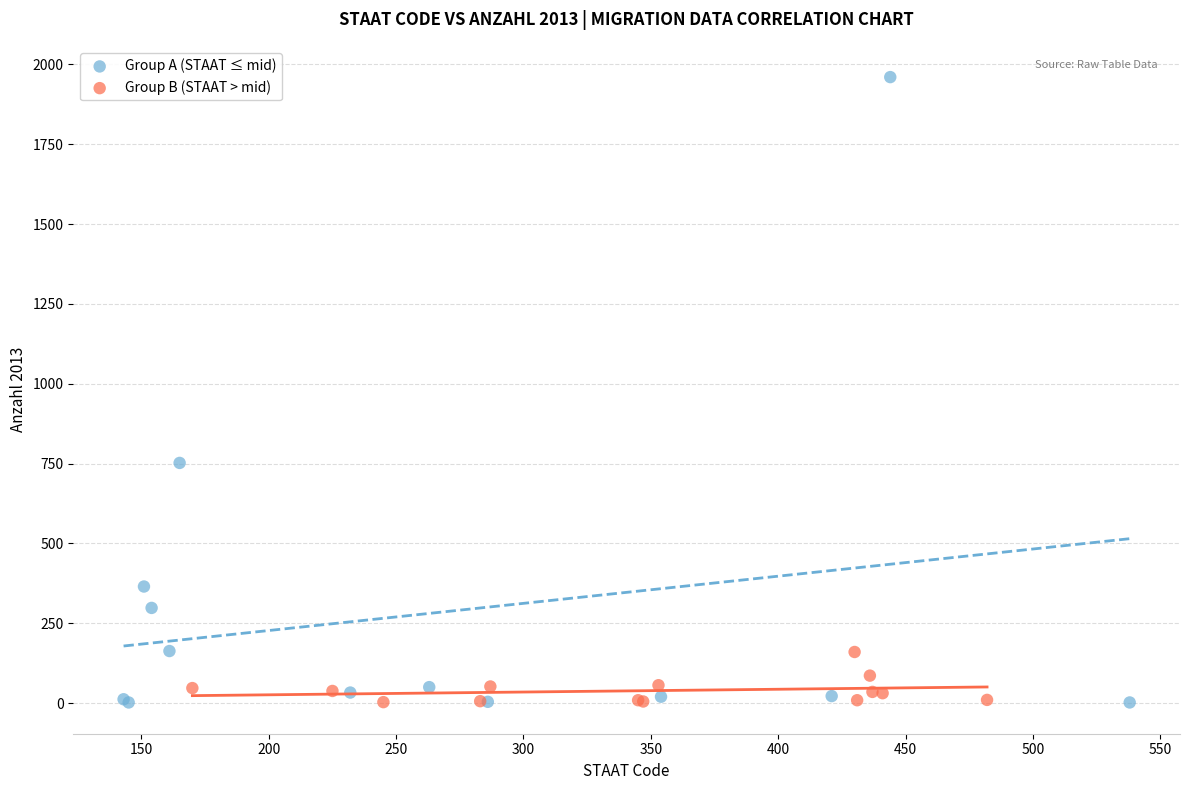

Which series has the largest Y range (max minus min)?

Group A (STAAT ≤ mid)